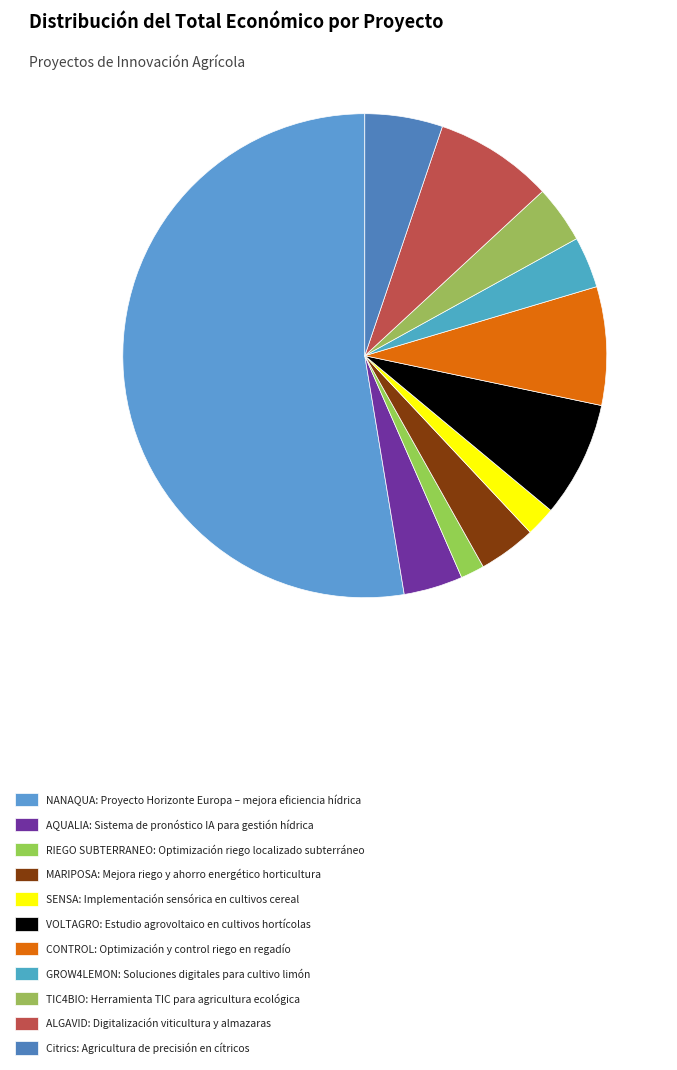

The CONTROL slice represents 8% of the pie. True or false?

True